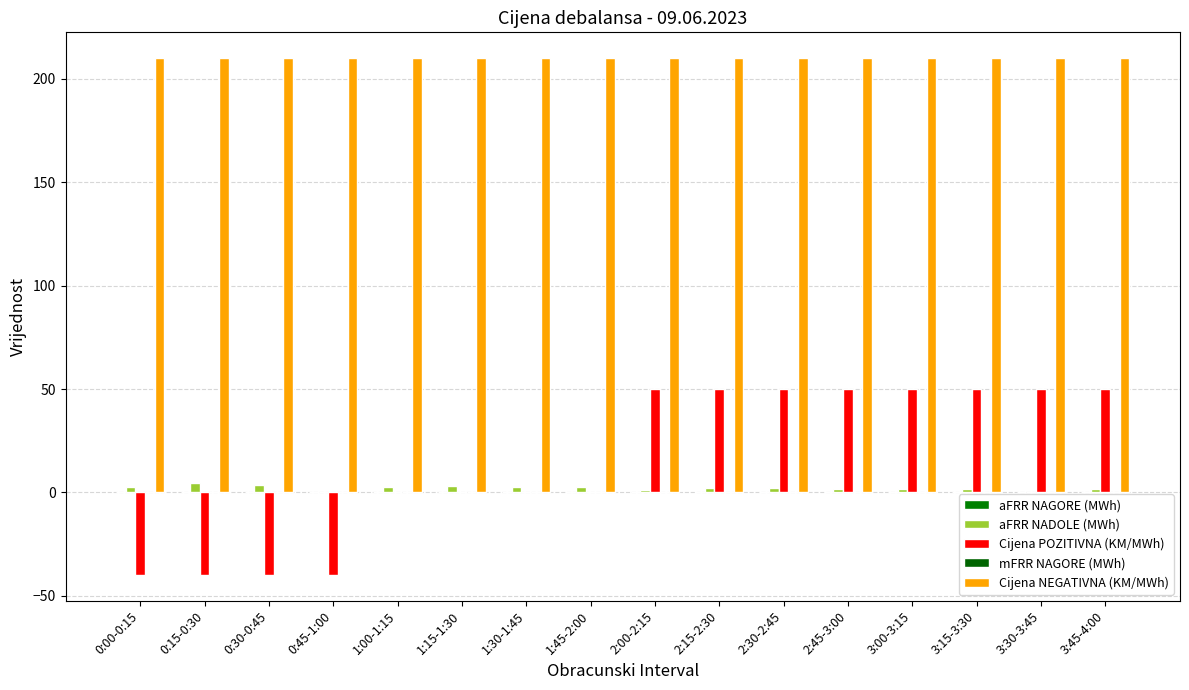

Count the number of categories in the chart.

16